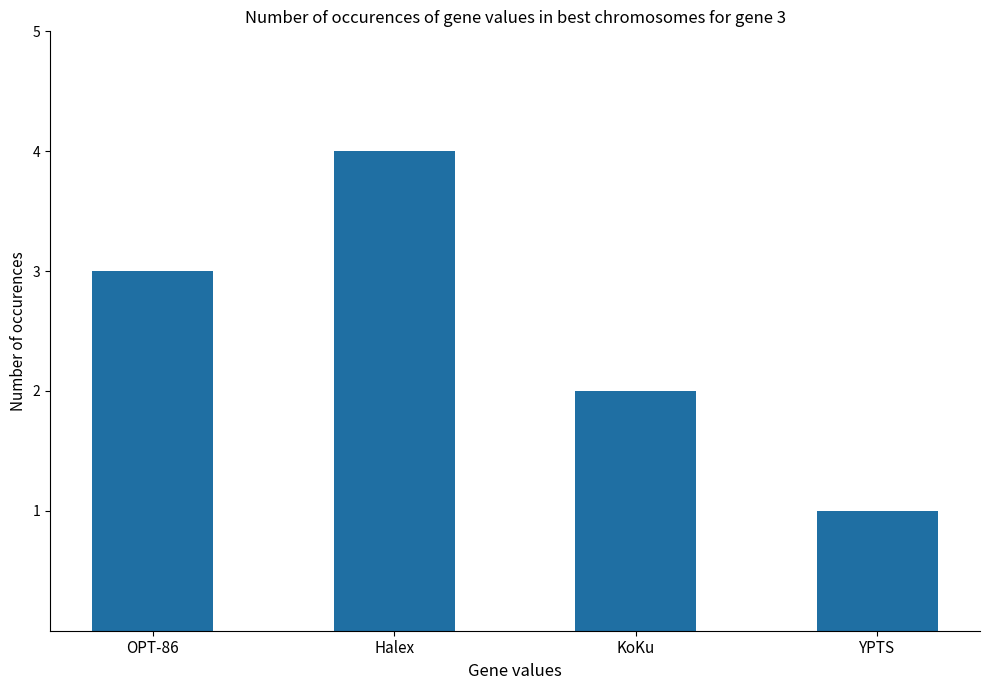

At which category does the chart reach its peak across all series?

Halex